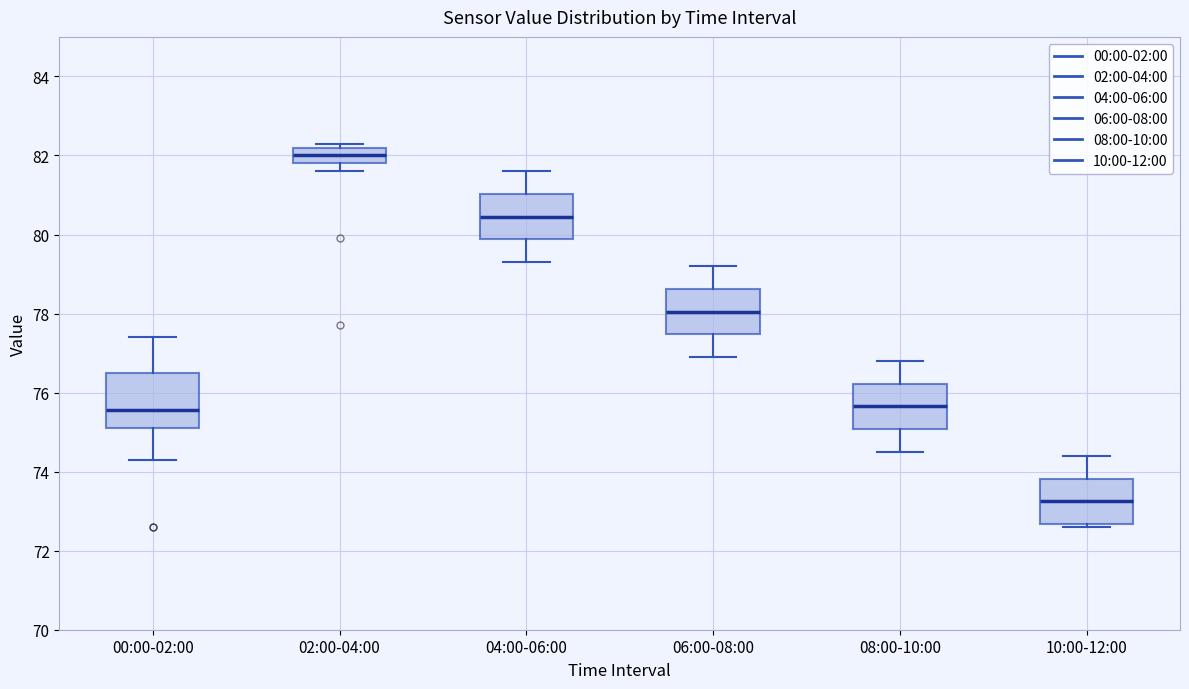

Reading left to right, transcribe this box plot: for each box, give where its median line is, the range the box spans, and where its two whiskers end, as read against the y-axis. The values are not printed on the chart, so give them approximately, as read against the axis.

00:00-02:00: median 75.6, box 75.2 to 76.6, whiskers 74.4 to 77.4
02:00-04:00: median 82.0, box 81.8 to 82.2, whiskers 81.6 to 82.4
04:00-06:00: median 80.4, box 79.8 to 81.0, whiskers 79.4 to 81.6
06:00-08:00: median 78.0, box 77.4 to 78.6, whiskers 77.0 to 79.2
08:00-10:00: median 75.6, box 75.0 to 76.2, whiskers 74.6 to 76.8
10:00-12:00: median 73.2, box 72.6 to 73.8, whiskers 72.6 (just below the box's lower edge) to 74.4